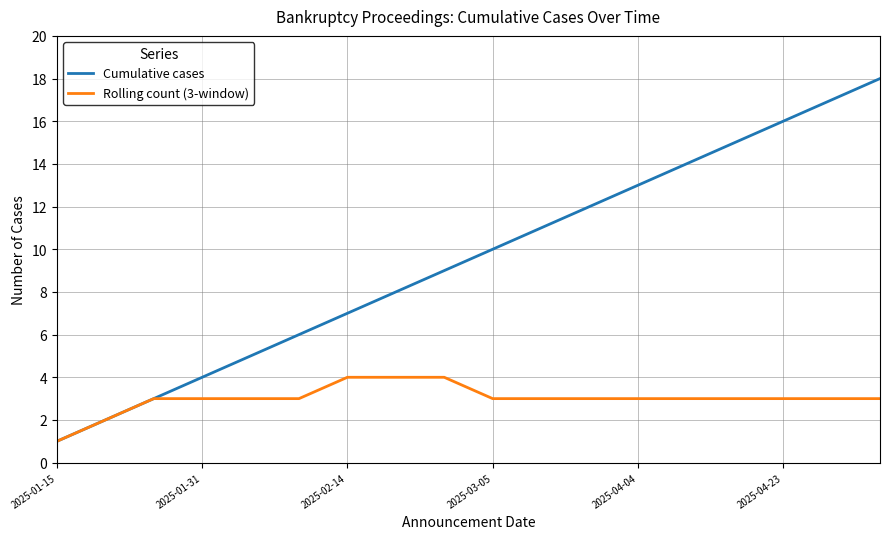

What is the sum of all Cumulative cases values?

171